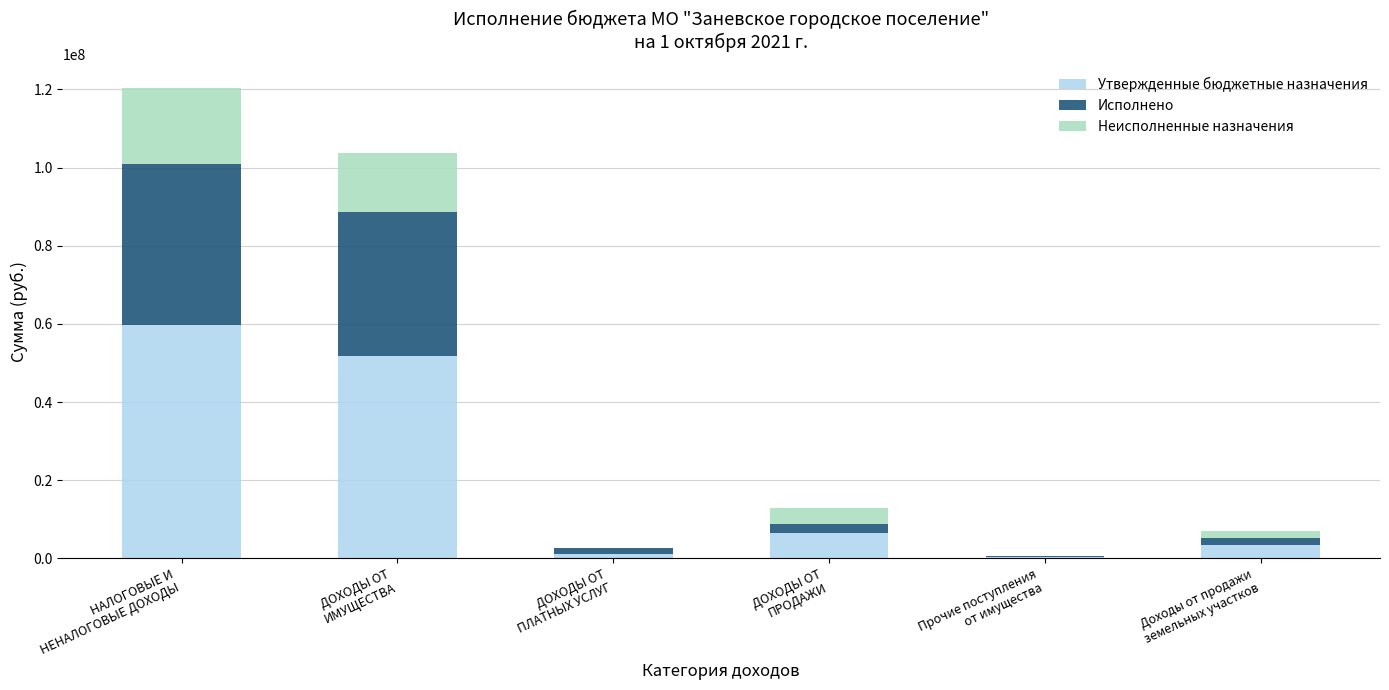

What is the sum of all Утвержденные бюджетные назначения values?

122841000.0